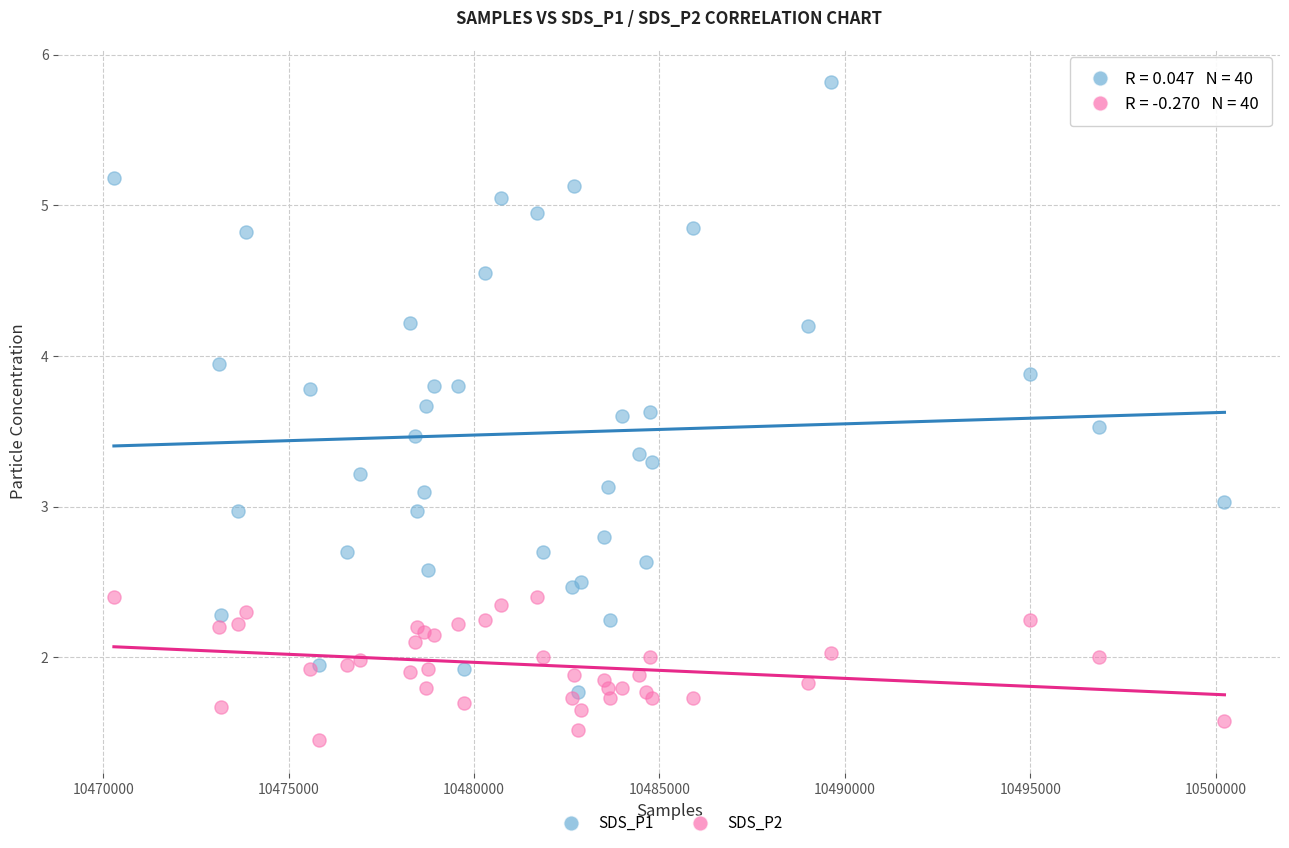

What are all the series names shown in the legend?

SDS_P1, SDS_P2